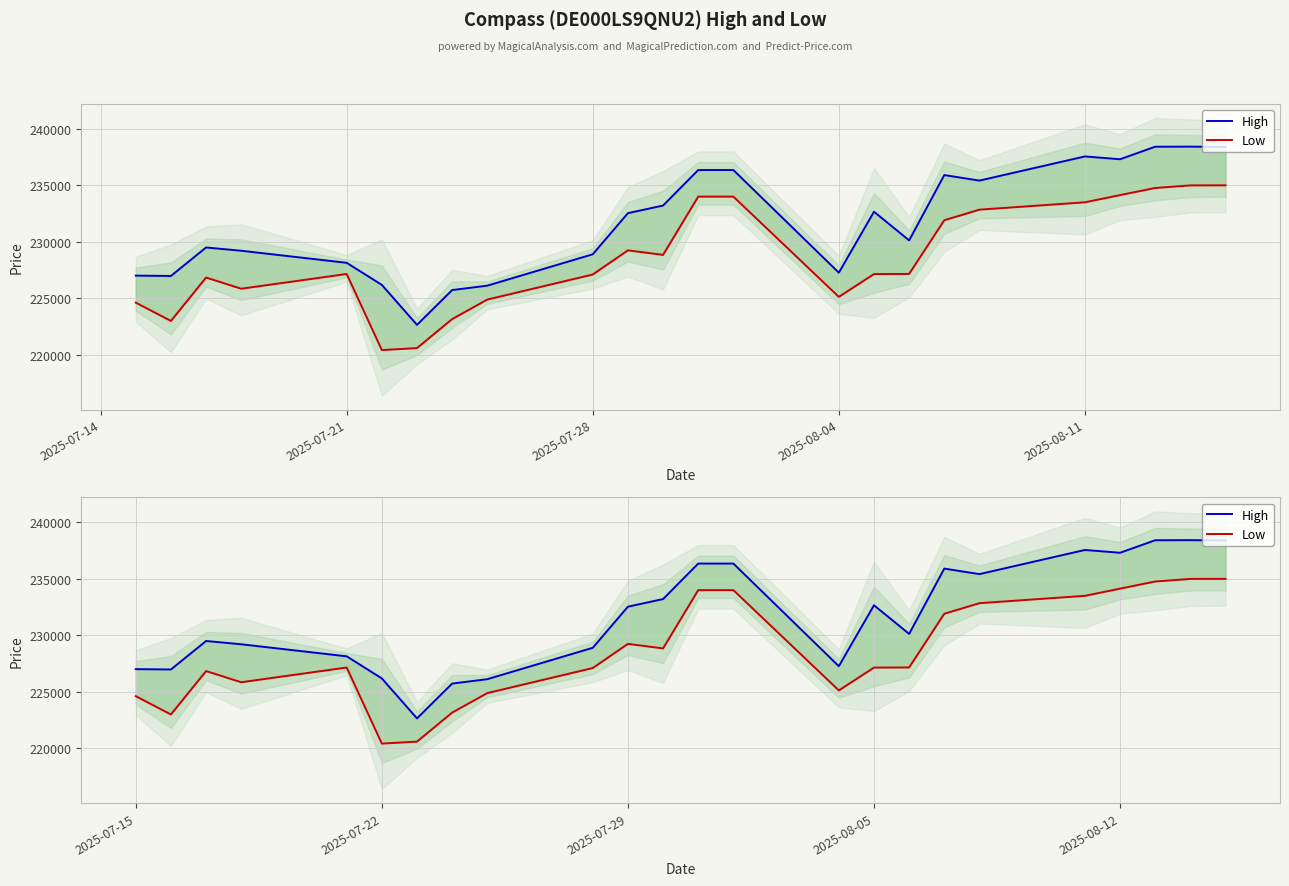

True or false: Low and High cross at least once.

False